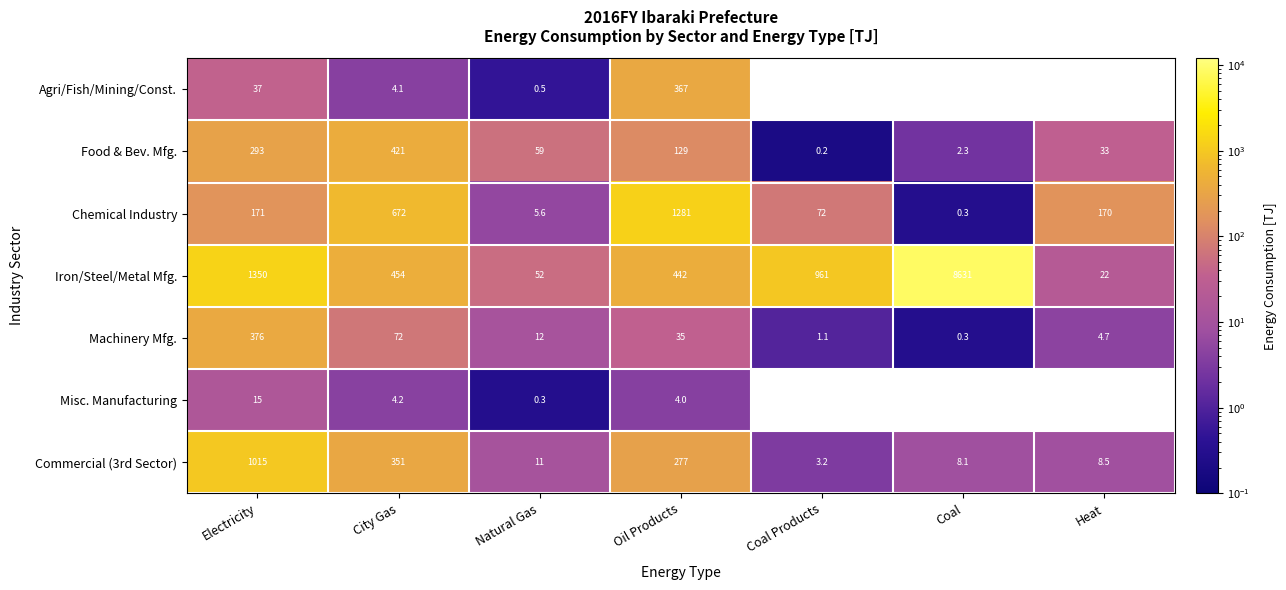

What is the difference between the highest and lowest values at City Gas?

667.9